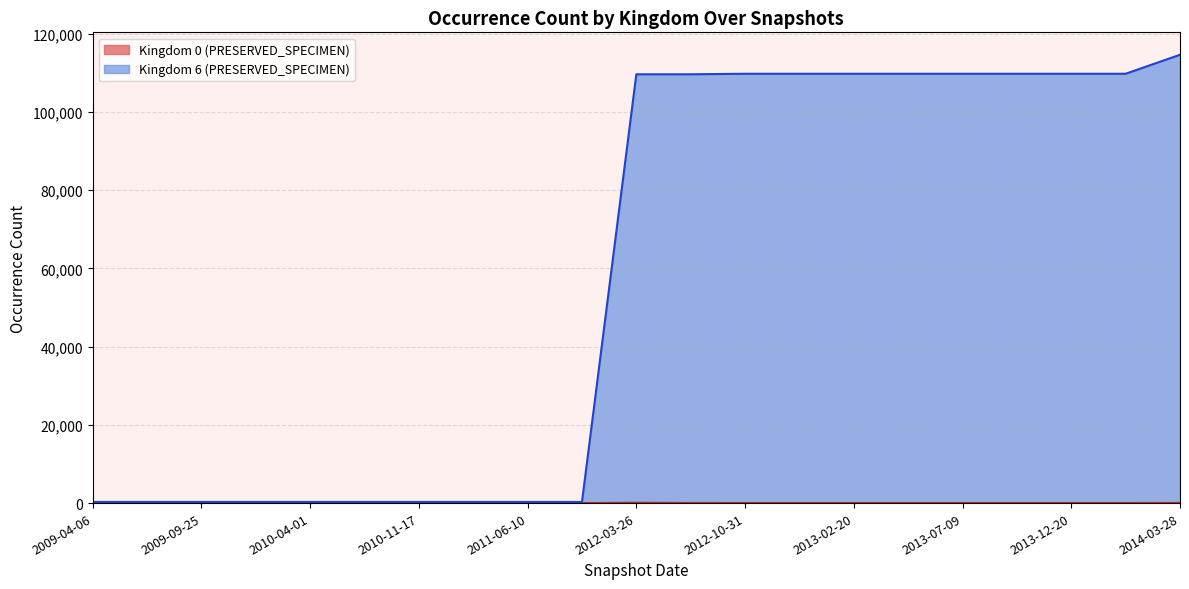

True or false: Kingdom 6 (PRESERVED_SPECIMEN) and Kingdom 0 (PRESERVED_SPECIMEN) cross at least once.

False